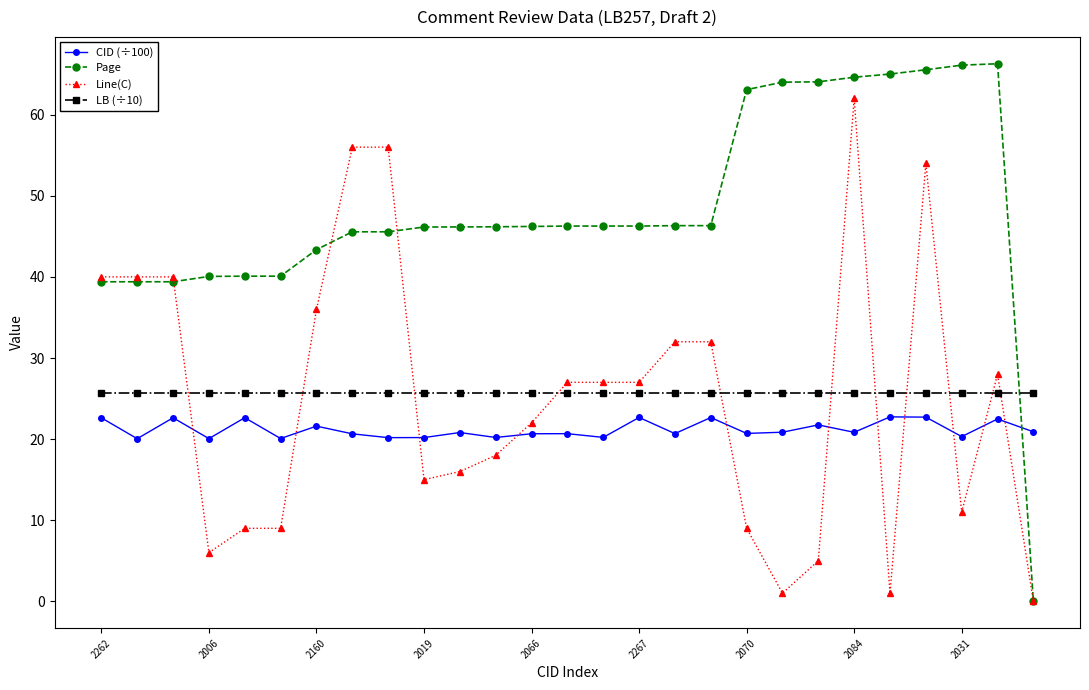

What is the value of the Line(C) point at the 15th from the left?

27.0